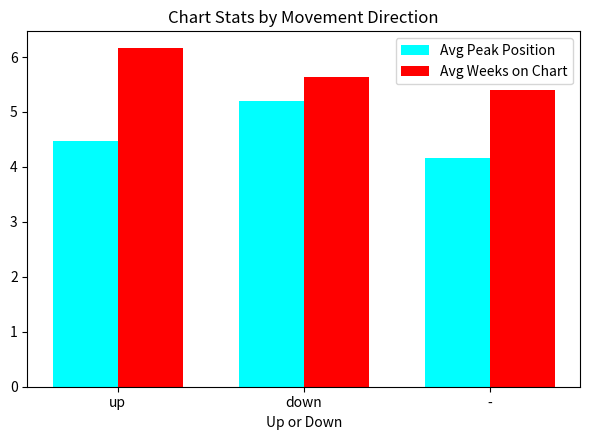

What is the difference between the maximum and minimum values in the Avg Weeks on Chart series?

0.8